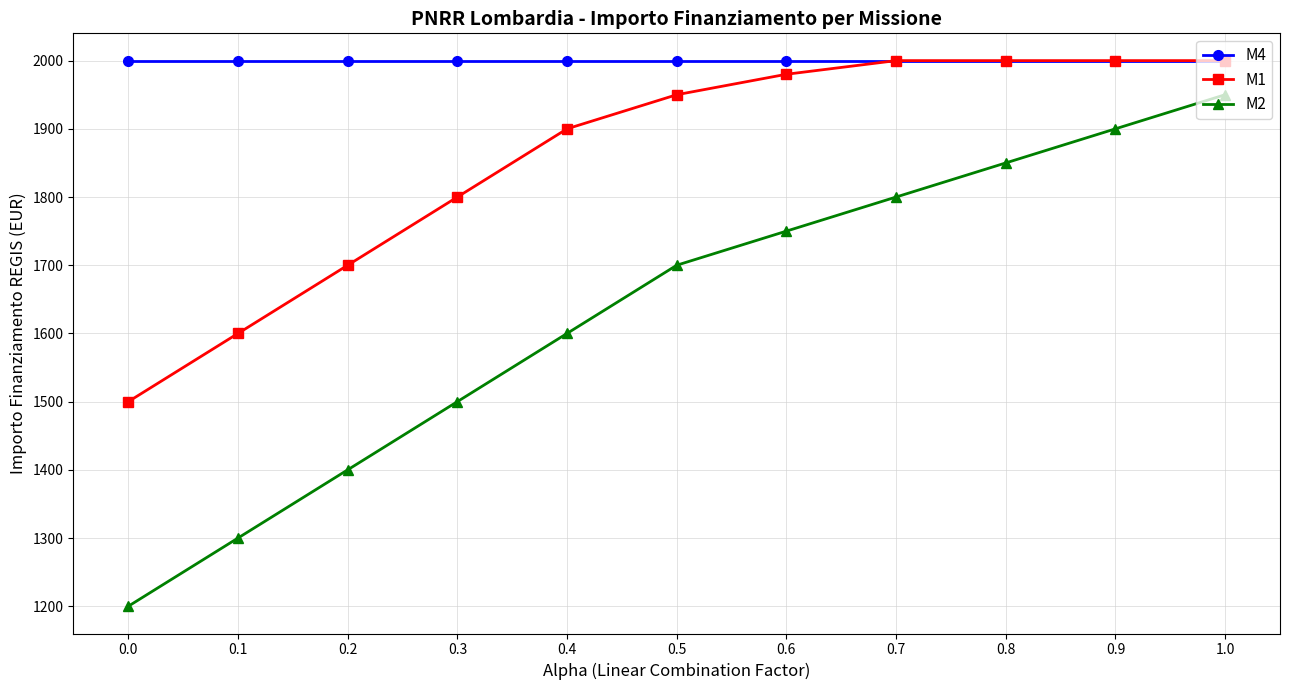

The value of M4 at 0.2 is 3351. True or false?

False